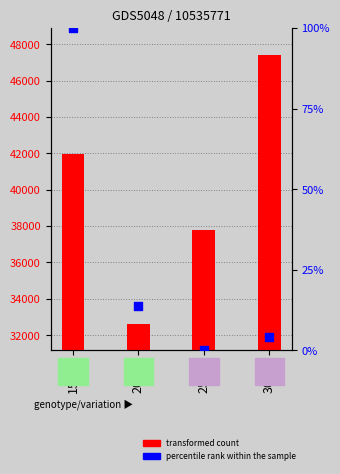

Which has a higher value, 20-24 or 30-34?

20-24